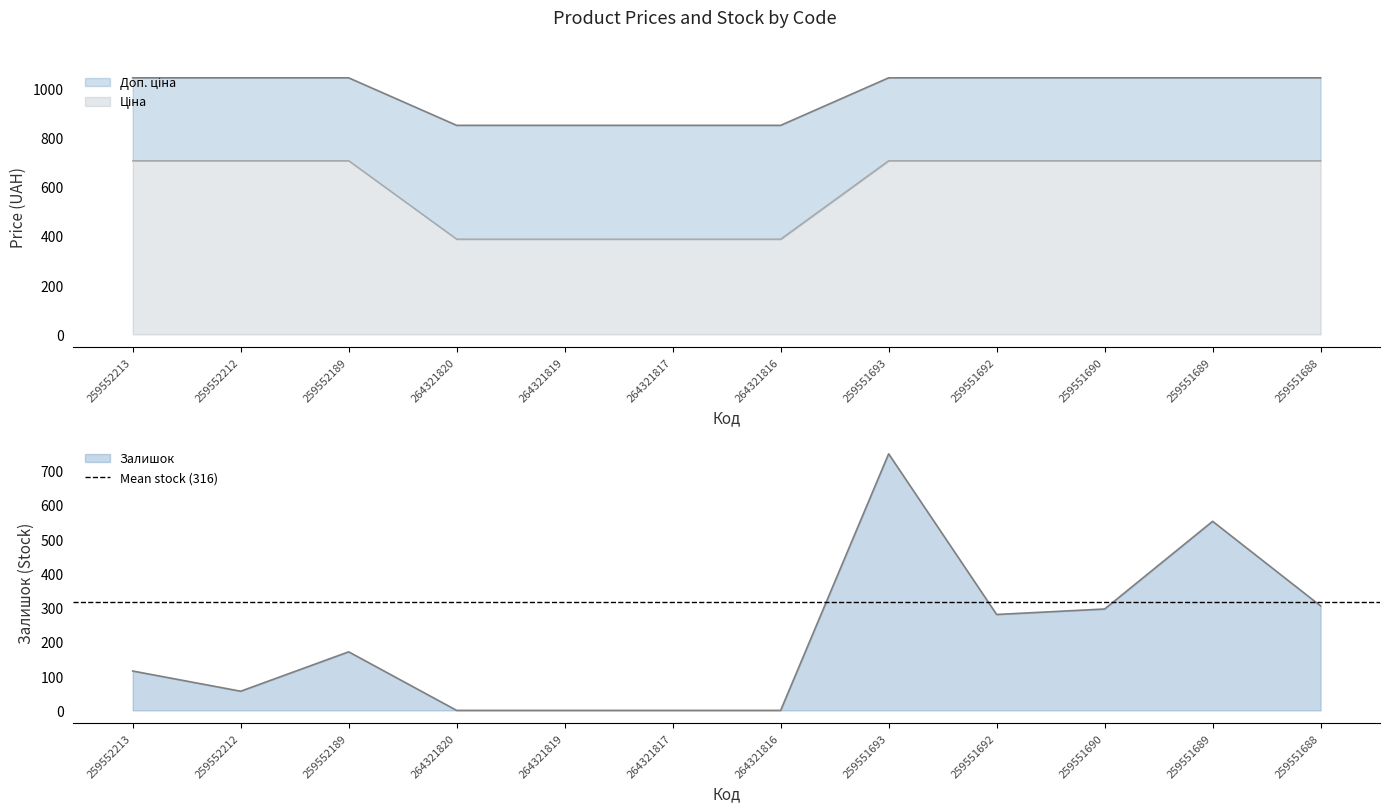

At which label is Доп. ціна closest to 546?

264321820